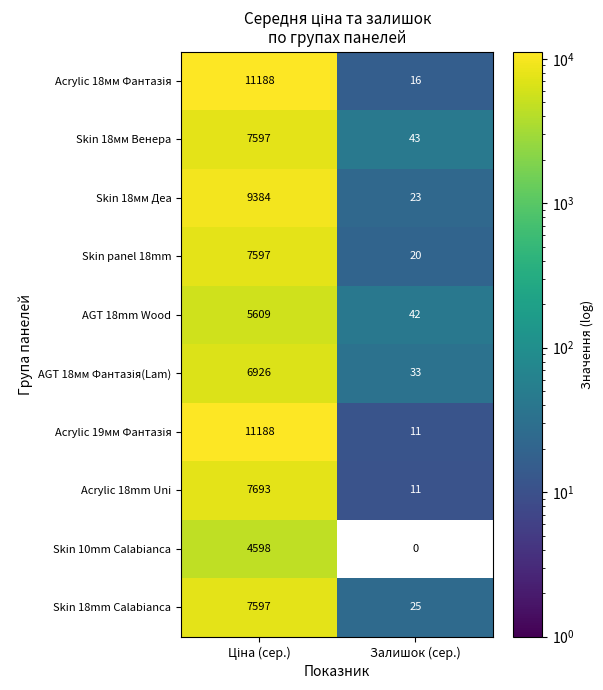

What is the spread (max minus min) of values at Залишок (сер.)?

43